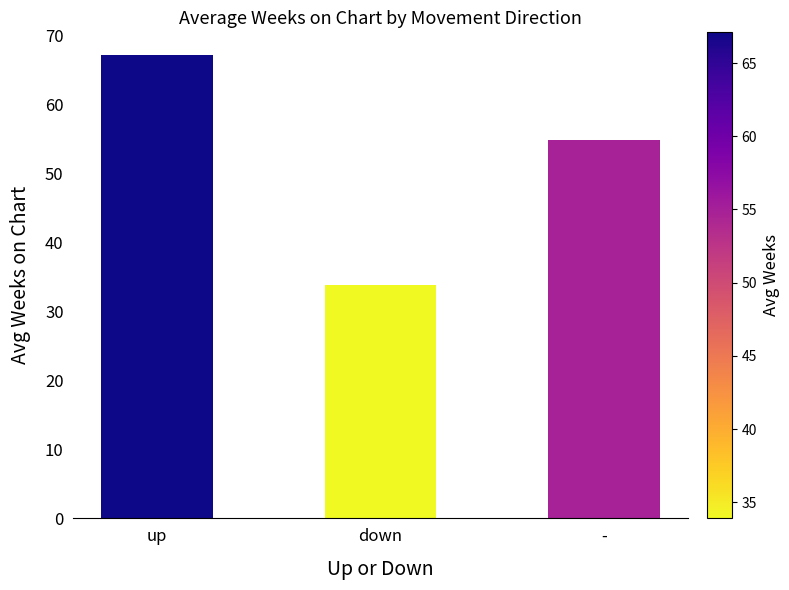

What is the difference between the maximum and minimum values?

33.2